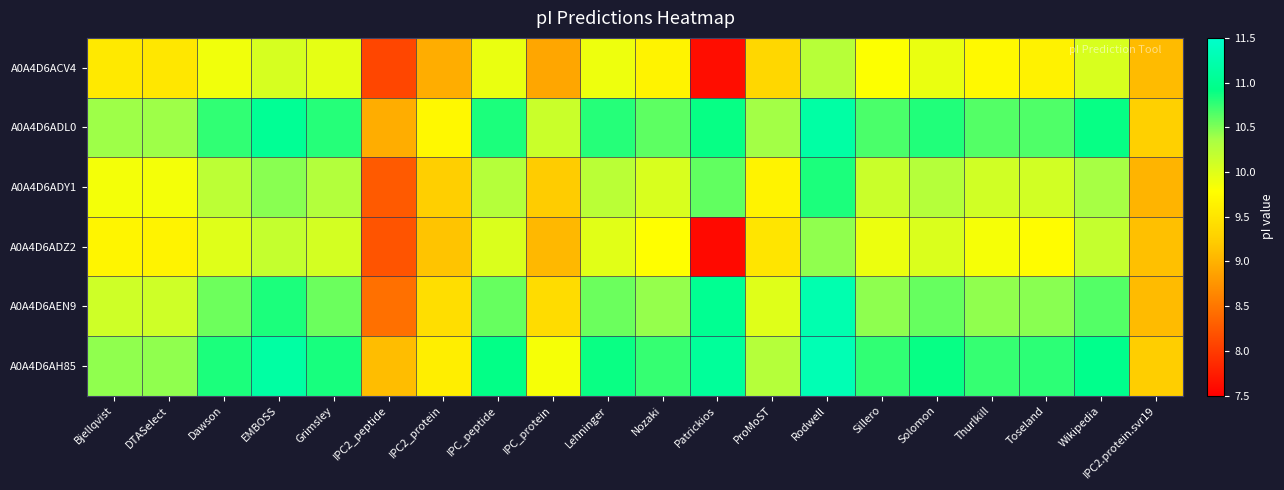

At which category is the sum across all series the highest?

Rodwell